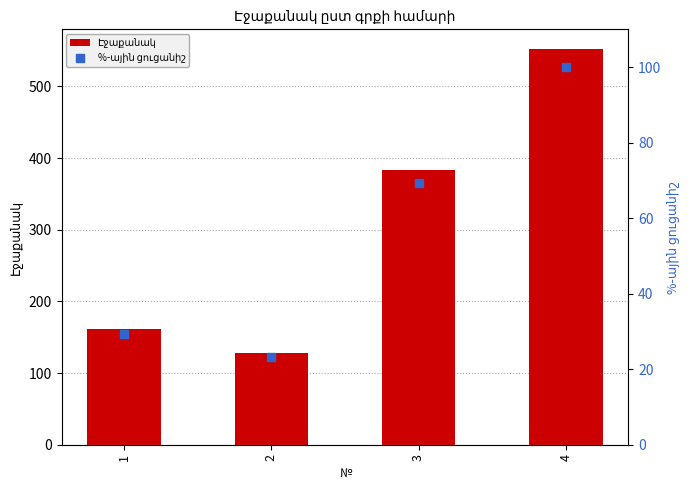

Which series contains the lowest Y value?

%-ային ցուցանիշ